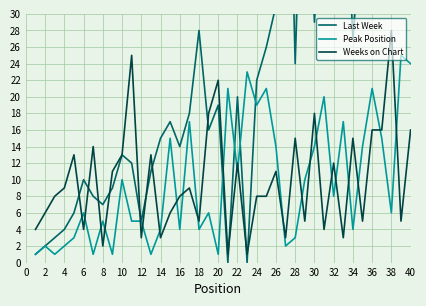

The Weeks on Chart series shows 4 at 6. True or false?

True